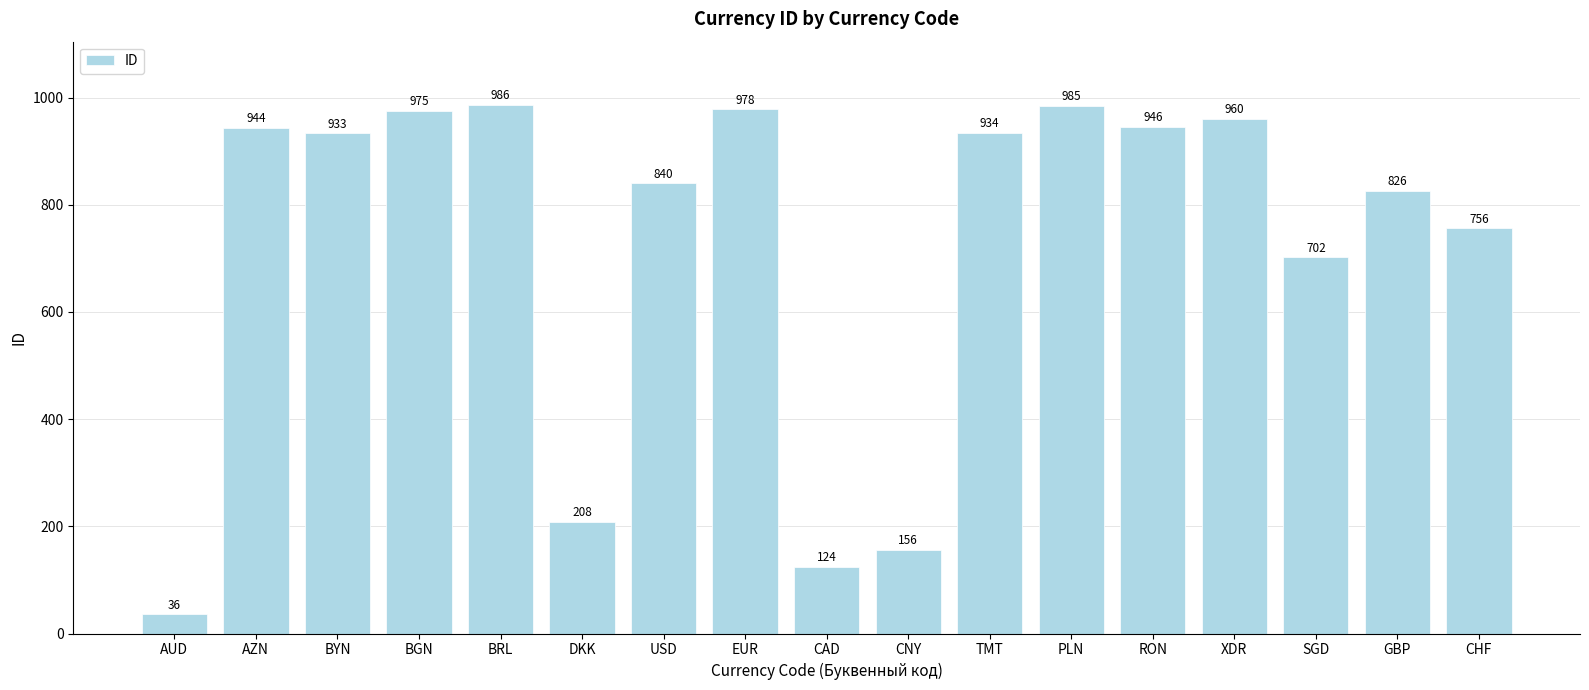

What is the sum of all values?

12289